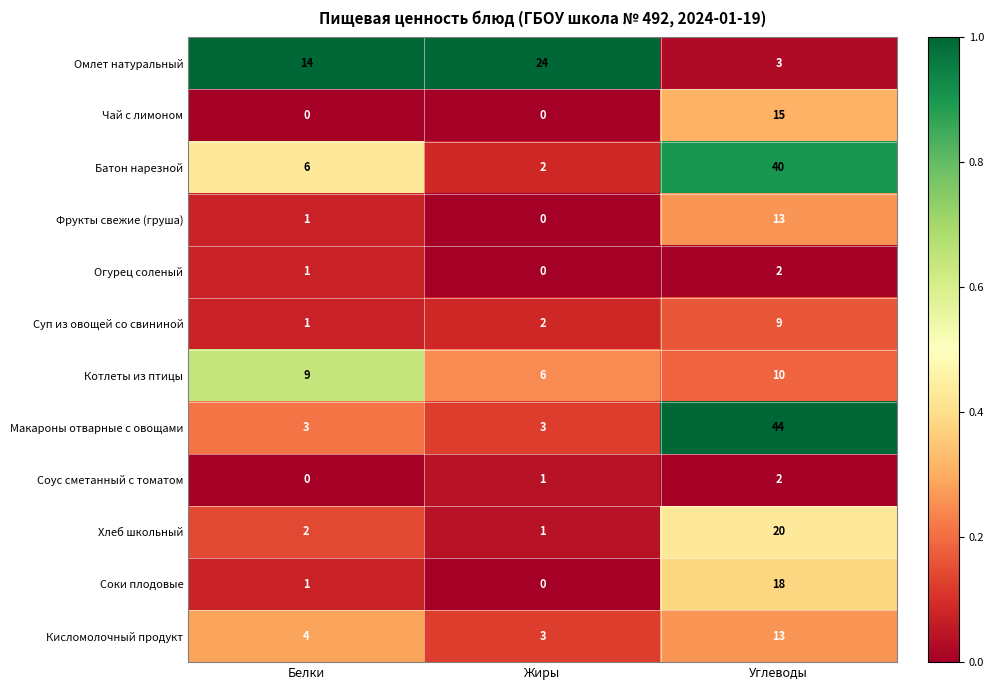

What is the sum of all Макароны отварные с овощами values?

50